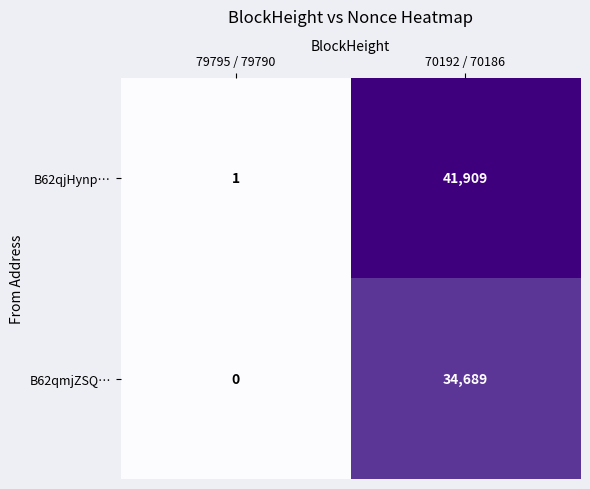

What is the sum of the B62qjHynp… values at 70192 / 70186 and 79795 / 79790?

41910